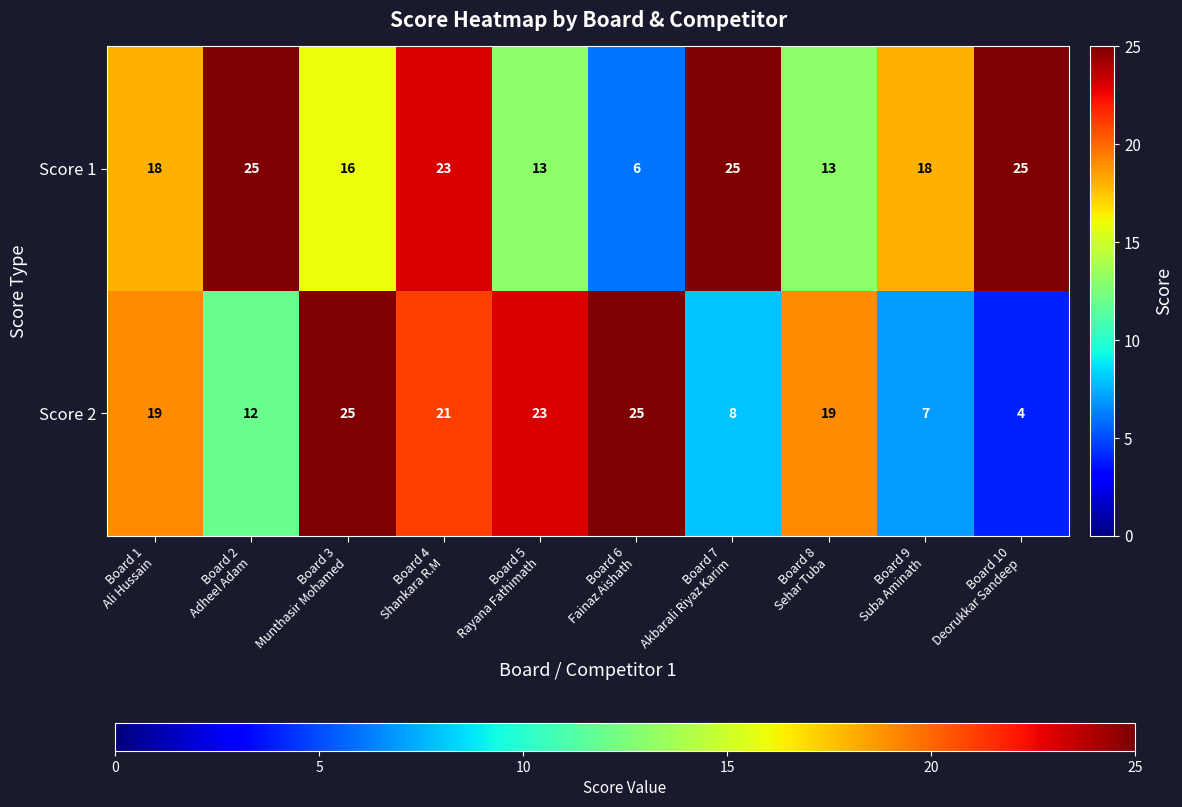

List the series in order of their overall mean, highest first.

Score 1, Score 2